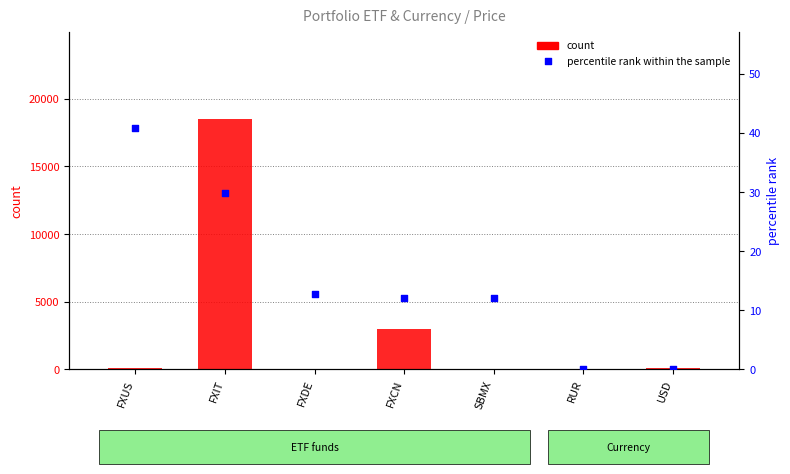

Which series reaches the maximum Y coordinate?

count